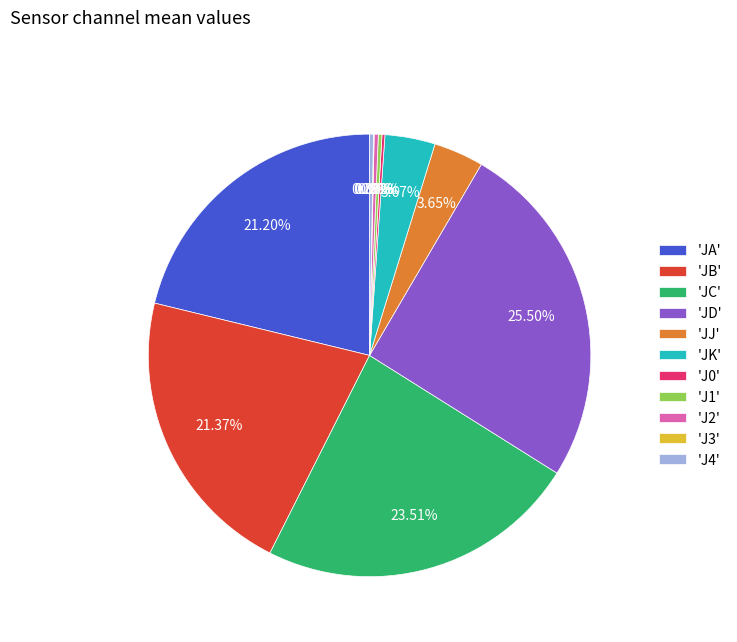

Is 'JC' the majority of the pie?

No